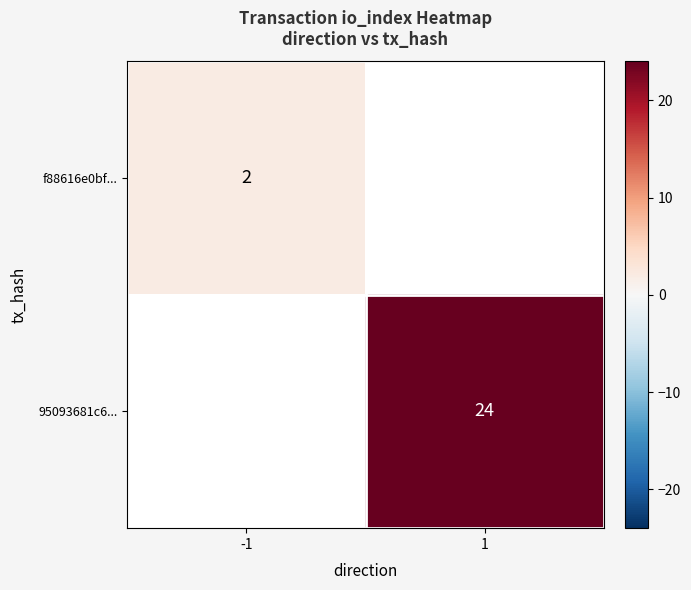

What is the greatest value displayed?

24.0